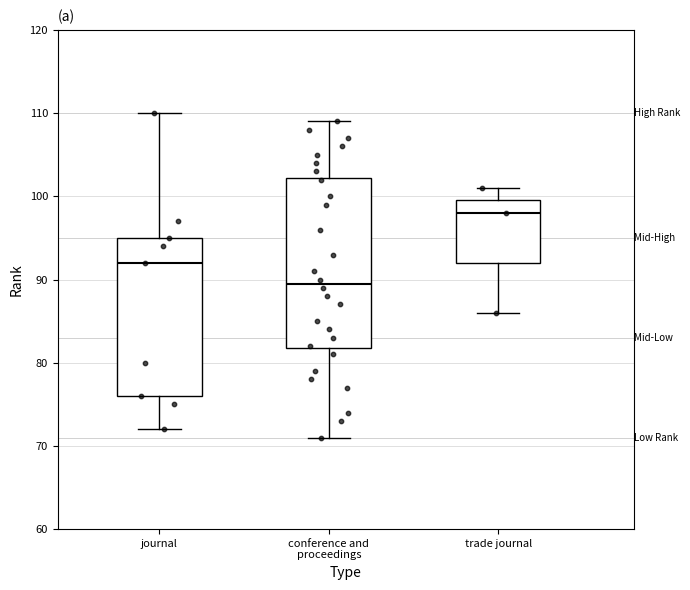

Where is the upper edge of the box for conference and proceedings on the y-axis? The values are not printed on the chart, so give them approximately, as read against the axis.

102